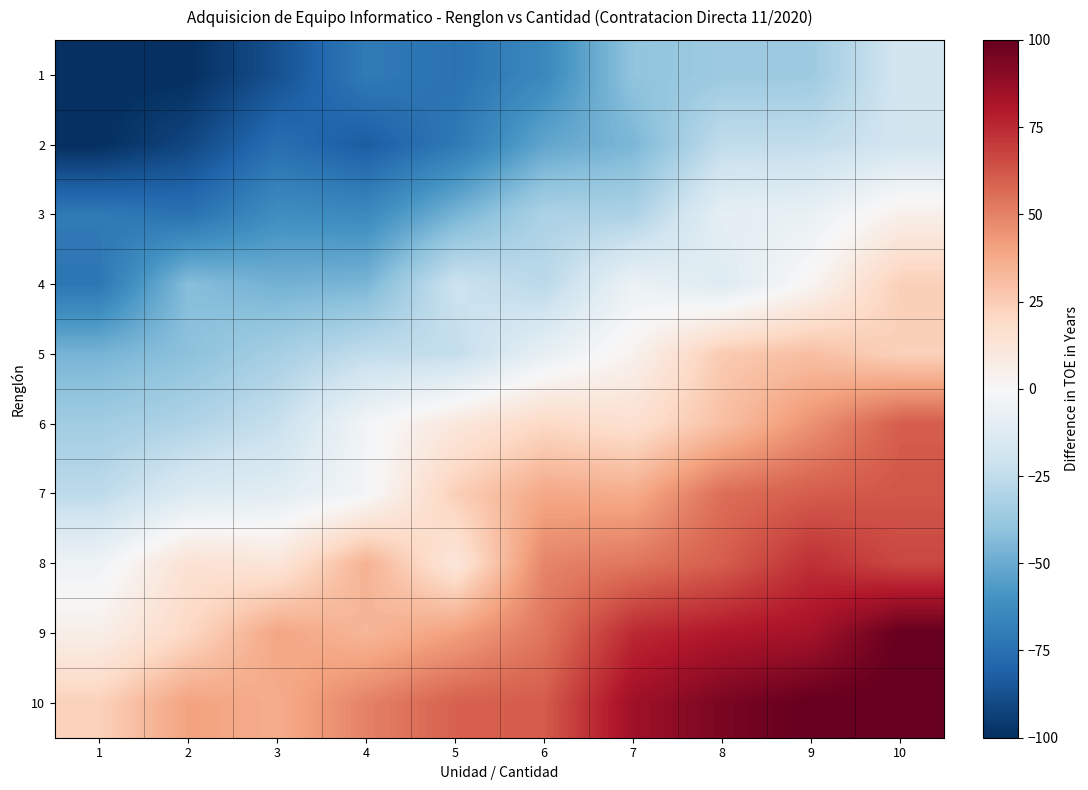

Reading left to right, extract all data points from this chart.

1: 1=-100.0	2=-100.0	3=-87.3	4=-70.3	5=-74.4	6=-64.4	7=-39.9	8=-36.4	9=-36.3	10=-18.2
2: 1=-100.0	2=-91.2	3=-75.6	4=-82.8	5=-71.3	6=-52.0	7=-45.6	8=-25.0	9=-24.8	10=-18.8
3: 1=-70.8	2=-74.3	3=-62.0	4=-63.9	5=-46.9	6=-31.6	7=-31.7	8=-9.5	9=-7.3	10=5.2
4: 1=-72.3	2=-42.7	3=-47.6	4=-46.0	5=-20.9	6=-27.3	7=-5.8	8=-13.2	9=1.9	10=24.1
5: 1=-46.6	2=-41.1	3=-33.4	4=-24.9	5=-24.3	6=-8.3	7=3.8	8=26.0	9=30.2	10=23.4
6: 1=-34.9	2=-30.6	3=-22.9	4=-2.6	5=10.7	6=20.0	7=15.8	8=30.0	9=45.2	10=60.3
7: 1=-26.3	2=-14.0	3=-11.4	4=-2.1	5=24.0	6=38.3	7=36.9	8=55.5	9=60.4	10=62.3
8: 1=-4.6	2=14.8	3=12.2	4=35.0	5=11.5	6=49.1	7=53.2	8=60.1	9=73.2	10=66.6
9: 1=5.7	2=20.4	3=39.3	4=33.4	5=41.0	6=53.5	7=74.8	8=80.1	9=83.3	10=100.0
10: 1=23.3	2=40.2	3=36.9	4=49.9	5=59.4	6=60.8	7=84.9	8=94.6	9=100.0	10=100.0